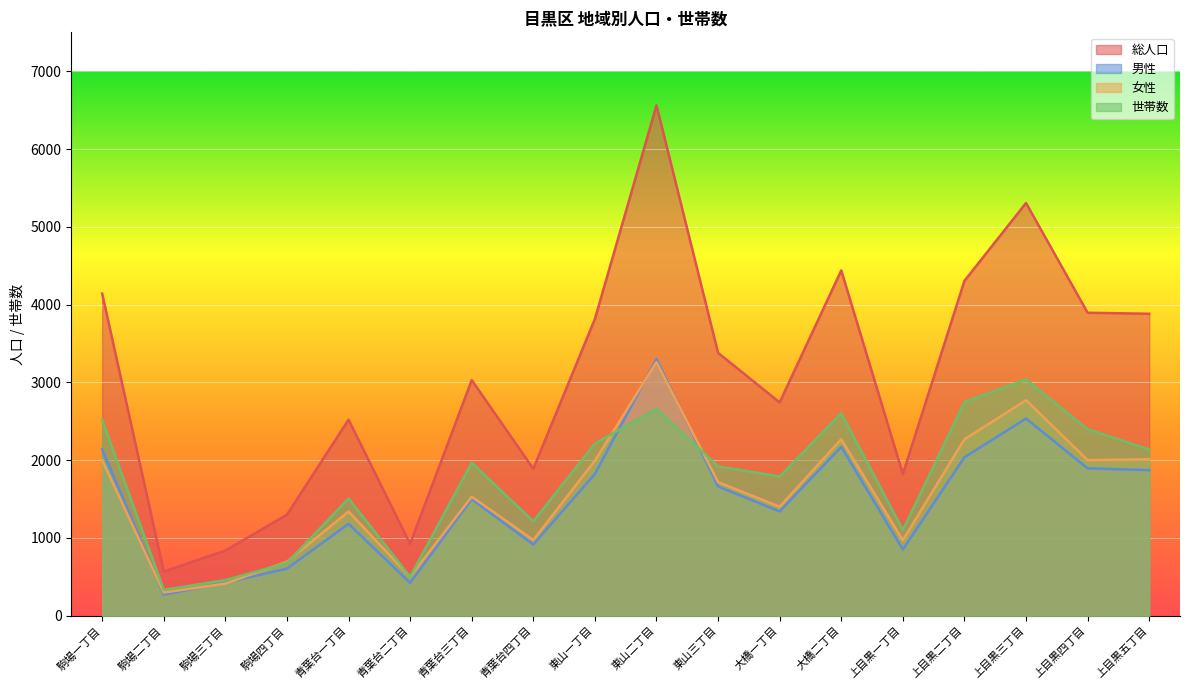

Which series changed the most between 駒場三丁目 and 大橋二丁目?

総人口